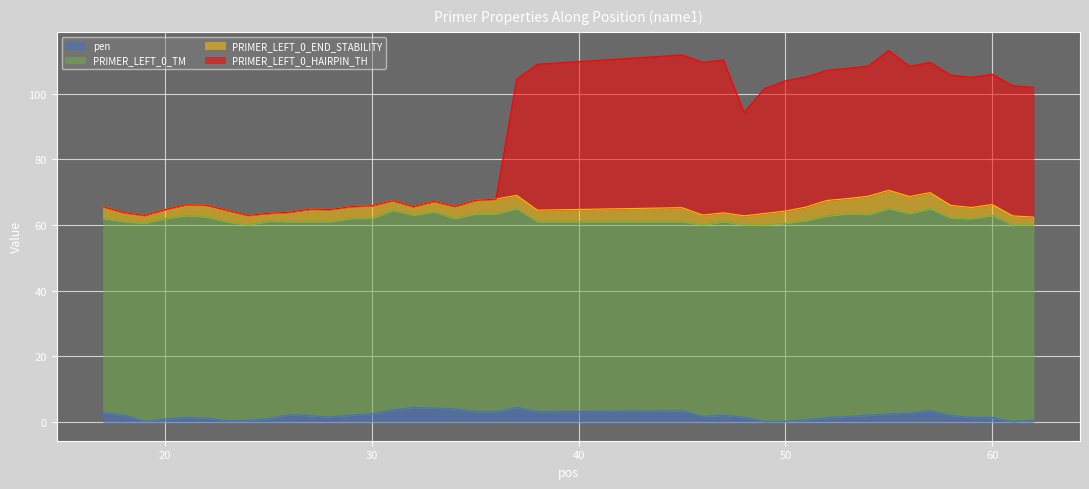

Where is the first local maximum for PRIMER_LEFT_0_HAIRPIN_TH?

21